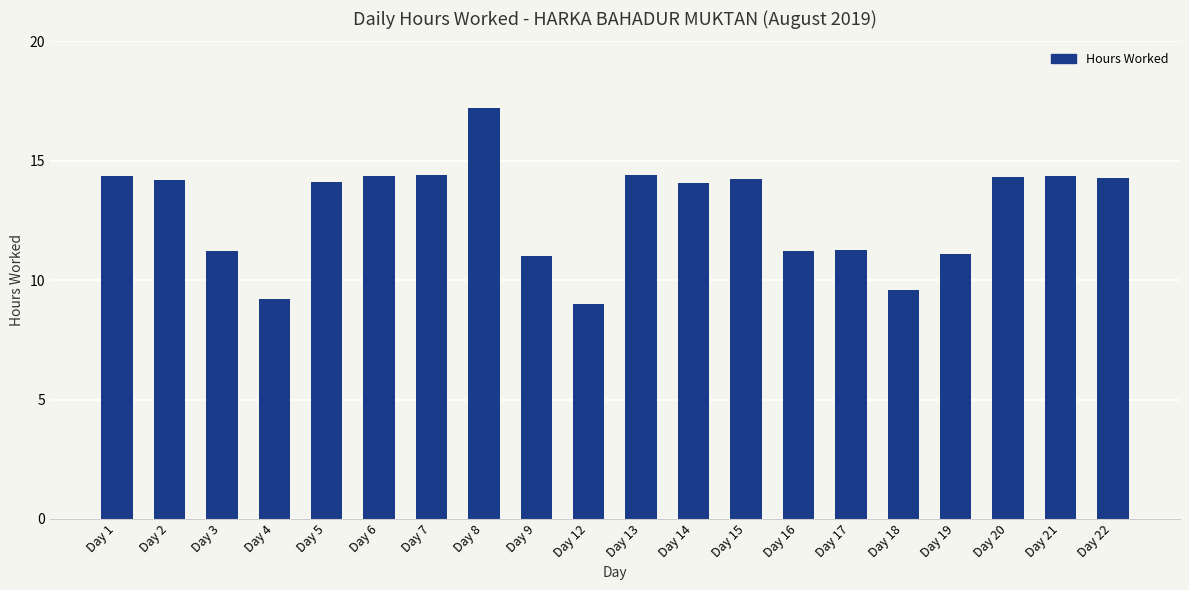

At which category does the chart reach its peak across all series?

Day 8